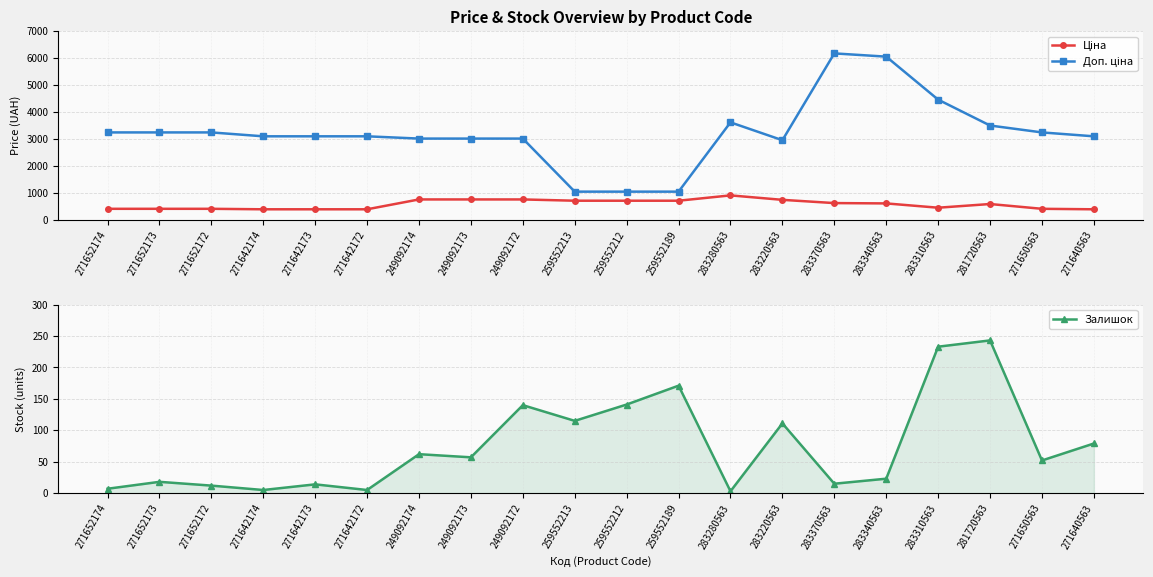

List the series in order of their peak value, highest first.

Доп. ціна, Ціна, Залишок